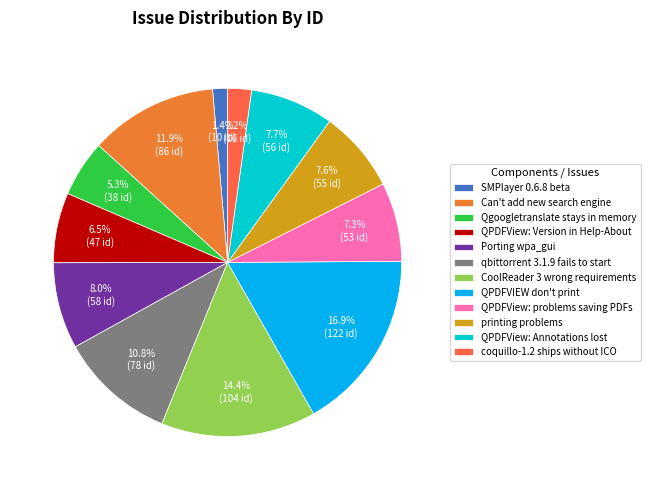

Between CoolReader 3 wrong requirements and Qgoogletranslate stays in memory, which is larger?

CoolReader 3 wrong requirements